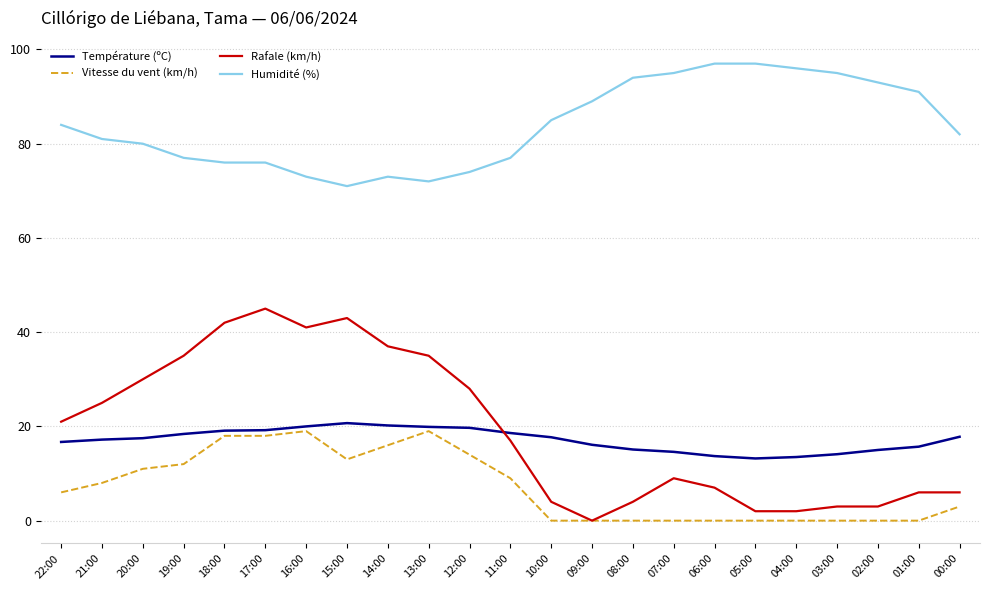

What is the spread (max minus min) of values at 01:00?

91.0